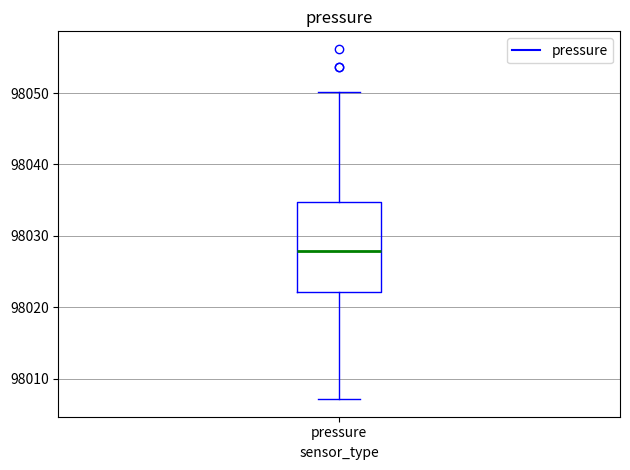

Read this box plot against the y-axis: the position of the median line, the range covered by the box, and the ends of both whiskers. The values are not printed on the chart, so give them approximately, as read against the axis.

median 98028, box 98022 to 98035, whiskers 98007 to 98050